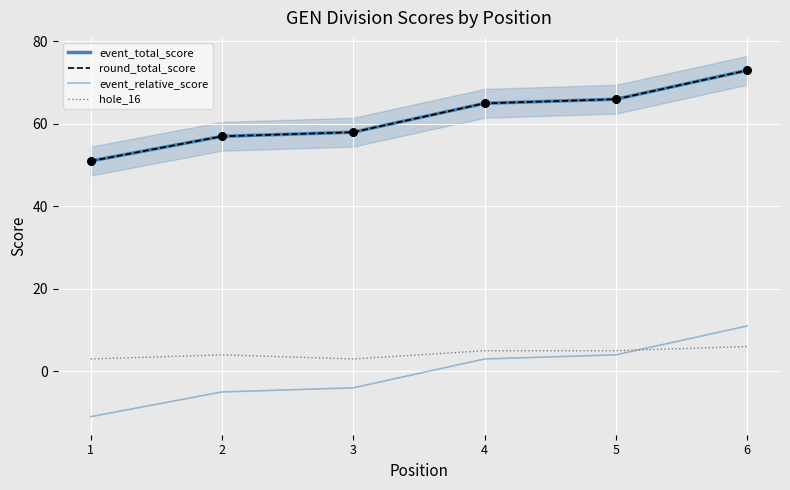

Is the value of event_total_score at 3 greater than the value of round_total_score at 5?

No